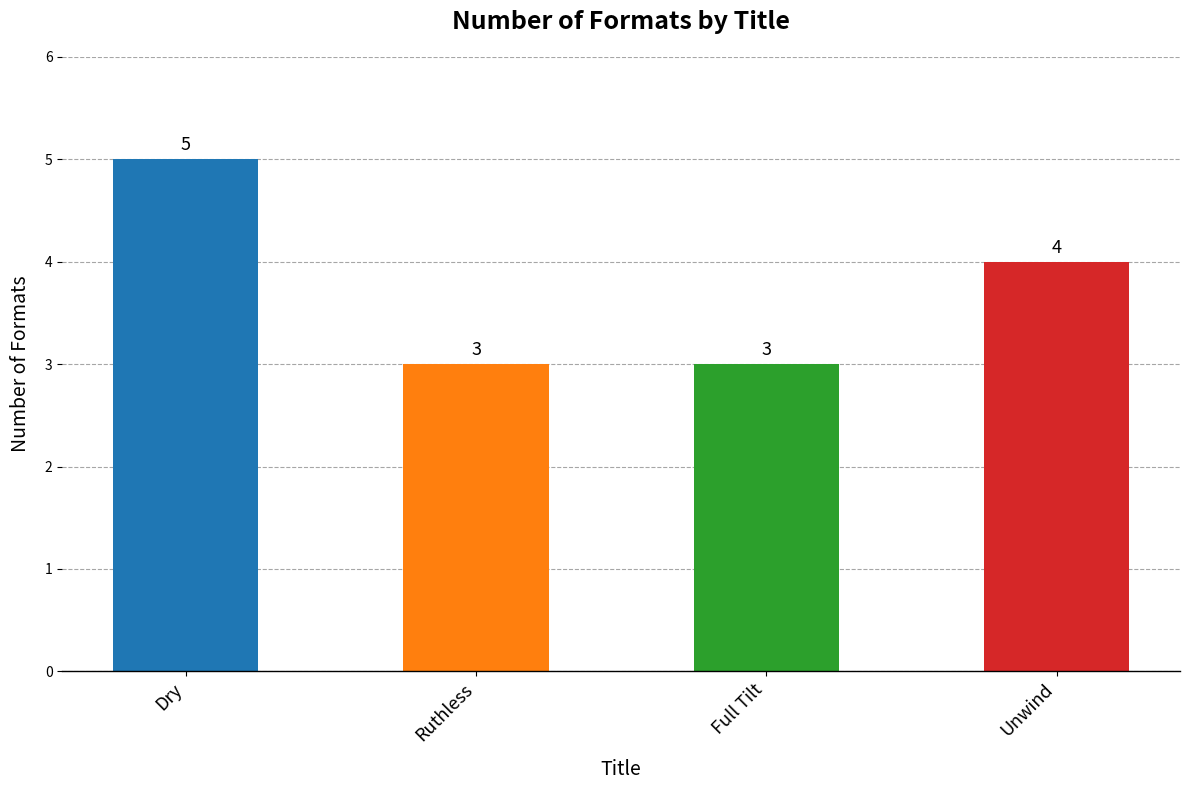

At which label is the value closest to 4?

Unwind